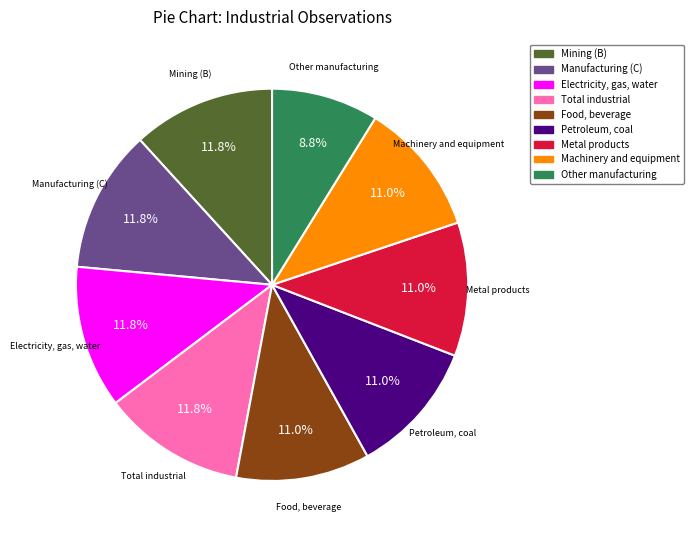

Which category has the smallest portion of the pie?

Other manufacturing